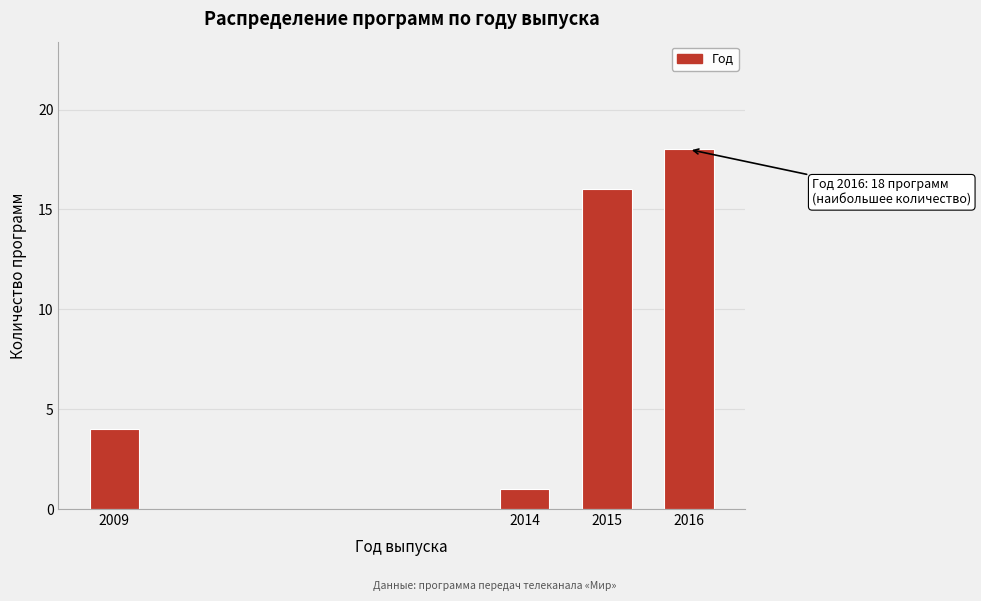

Reading left to right, what are all the values shown in this chart?

4	1	16	18